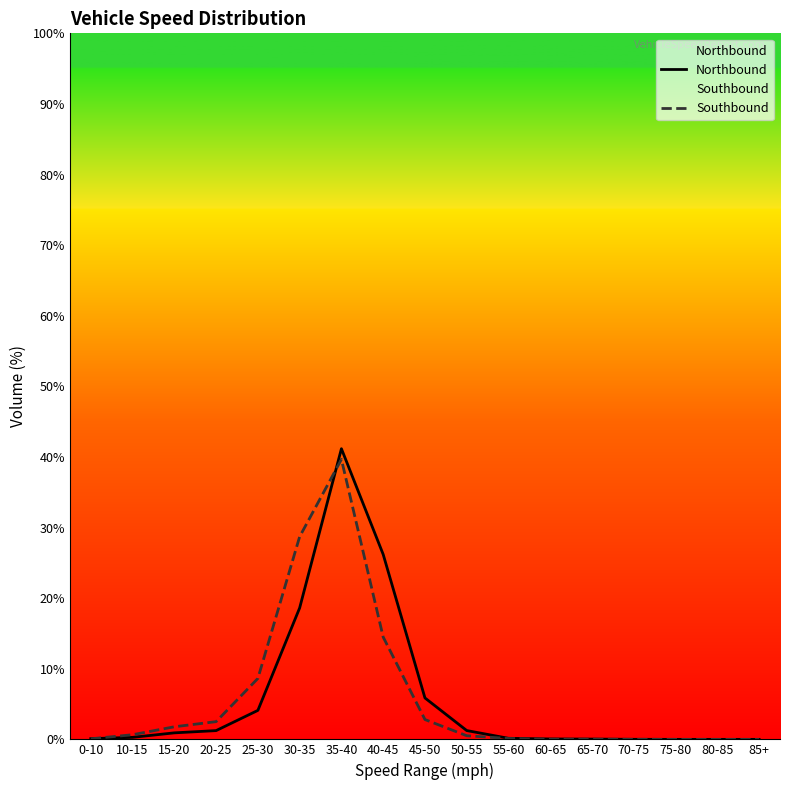

Reading right to left, list all the values displayed in this chart.

Northbound: 85+=0.0	80-85=0.0	75-80=0.0	70-75=0.0	65-70=0.0	60-65=0.1	55-60=0.2	50-55=1.2	45-50=5.9	40-45=26.2	35-40=41.2	30-35=18.6	25-30=4.1	20-25=1.2	15-20=0.9	10-15=0.3	0-10=0.1
Southbound: 85+=0.0	80-85=0.0	75-80=0.0	70-75=0.0	65-70=0.0	60-65=0.0	55-60=0.1	50-55=0.5	45-50=2.8	40-45=14.5	35-40=39.7	30-35=28.7	25-30=8.6	20-25=2.5	15-20=1.8	10-15=0.7	0-10=0.1